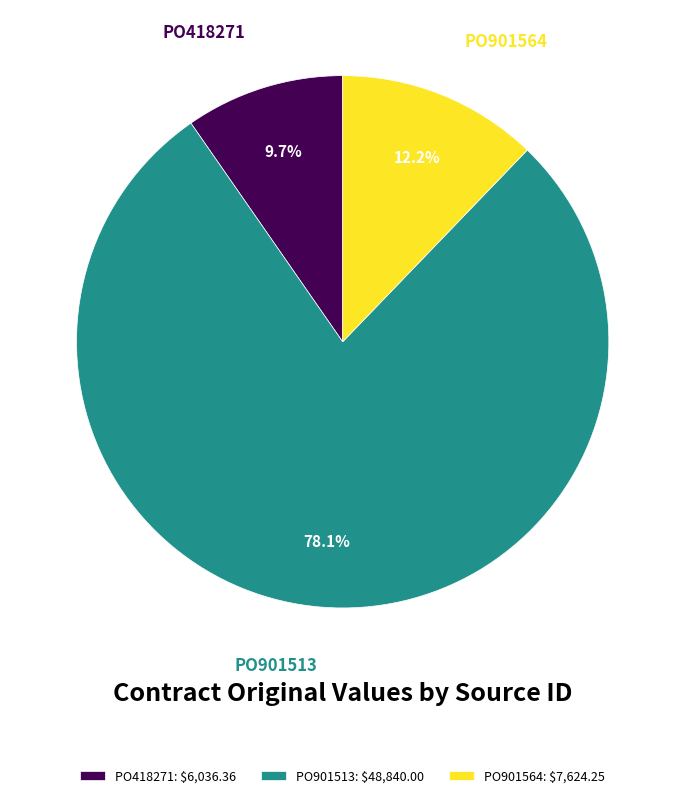

True or false: PO901513 accounts for 70% of the total.

False